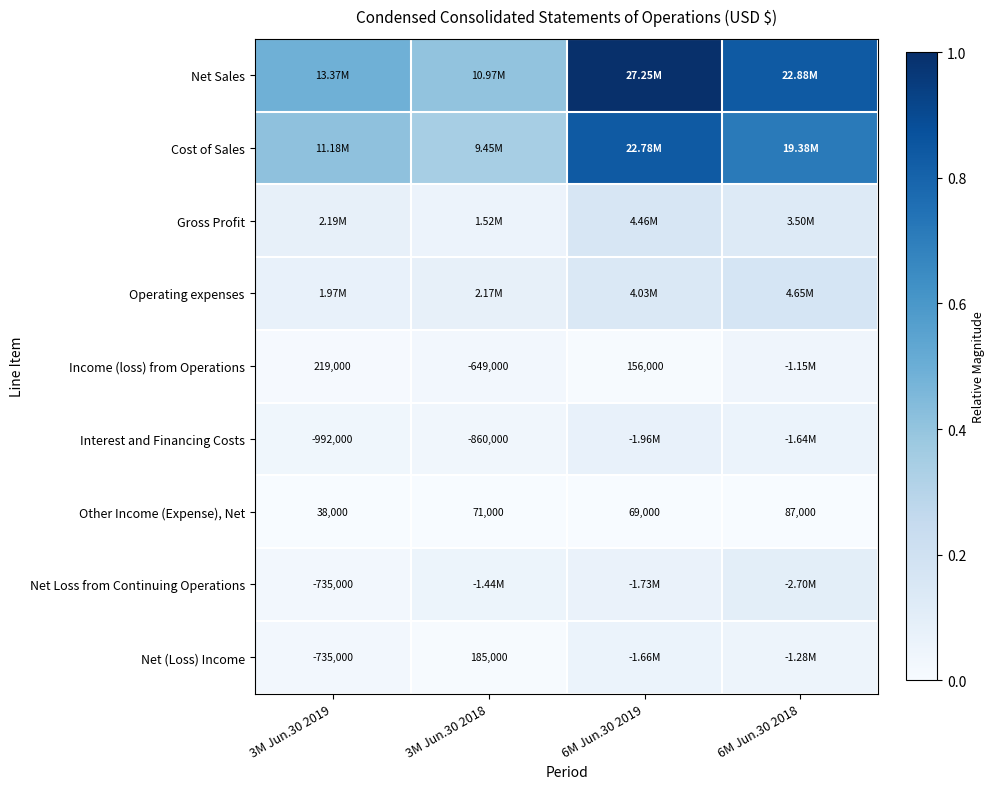

Is the value of Net (Loss) Income at 3M Jun.30 2018 greater than the value of Net Loss from Continuing Operations at 3M Jun.30 2019?

Yes